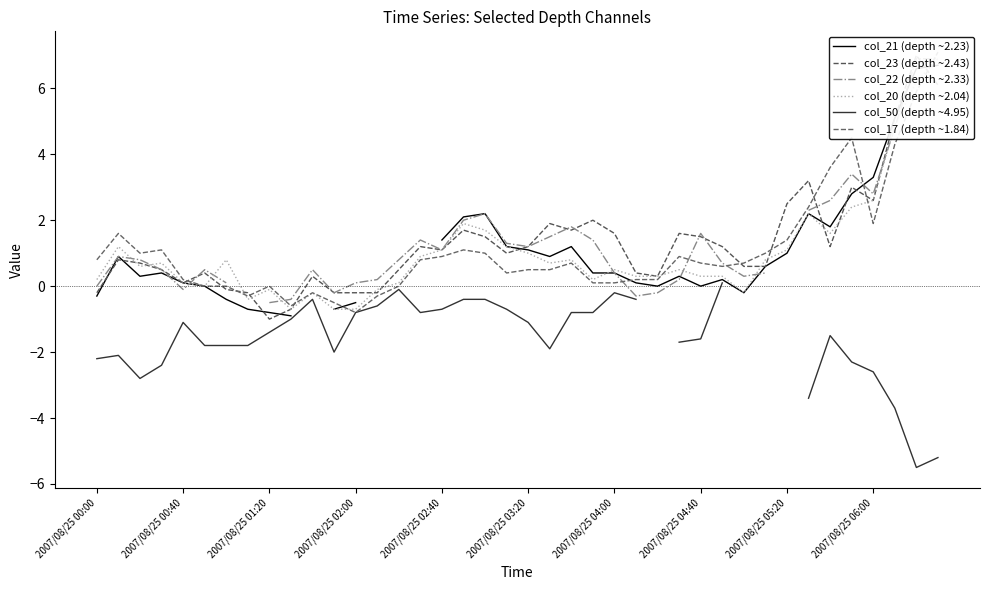

What are all the series names shown in the legend?

col_21 (depth ~2.23), col_23 (depth ~2.43), col_22 (depth ~2.33), col_20 (depth ~2.04), col_50 (depth ~4.95), col_17 (depth ~1.84)